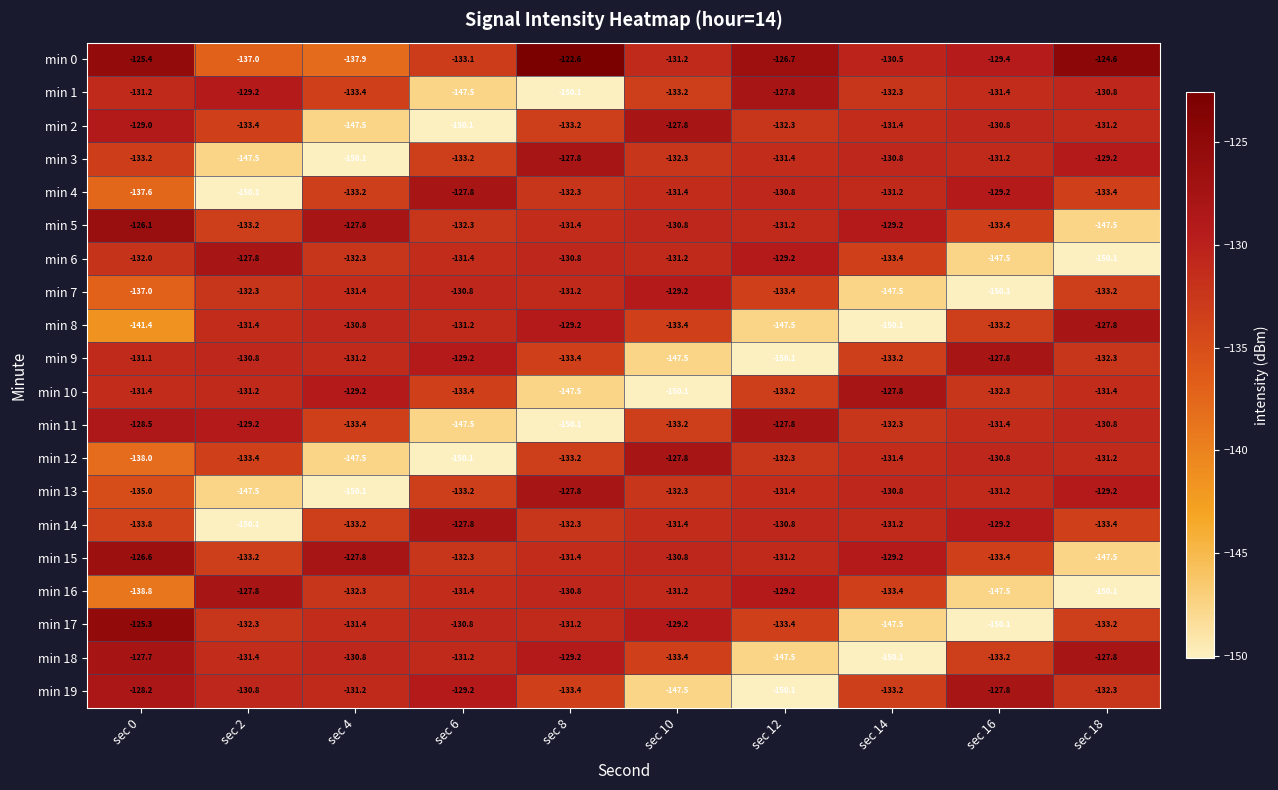

The min 1 series shows -225.4 at sec 14. True or false?

False